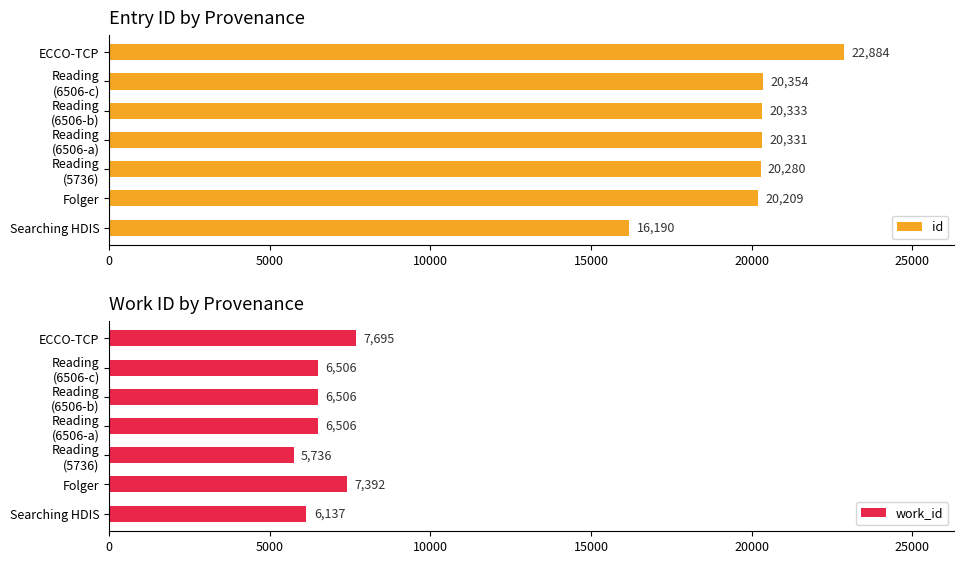

The value of work_id at Searching HDIS is 10720. True or false?

False